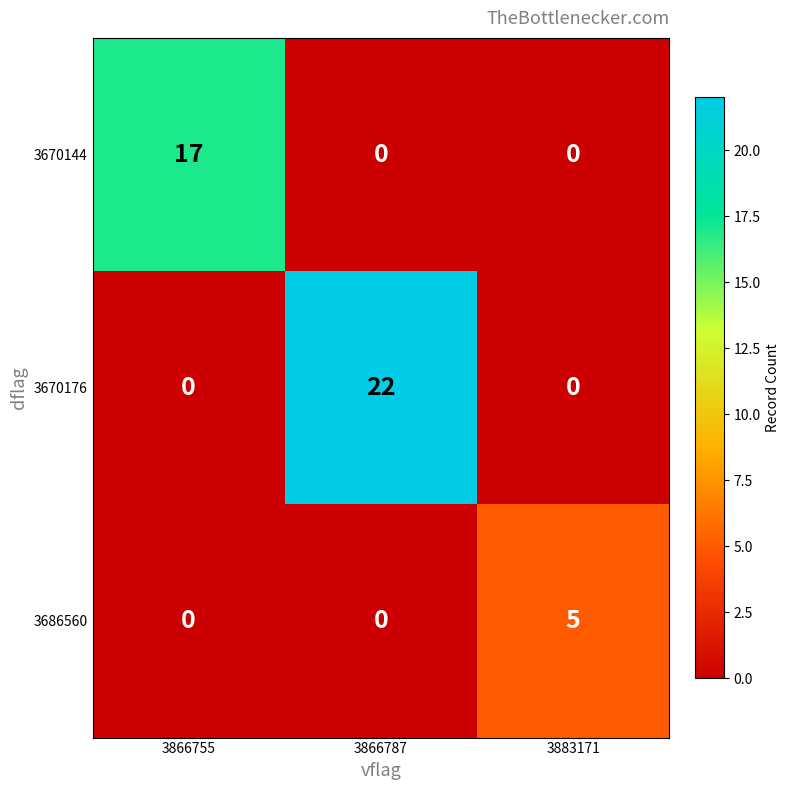

List the series in order of their peak value, lowest first.

3686560, 3670144, 3670176